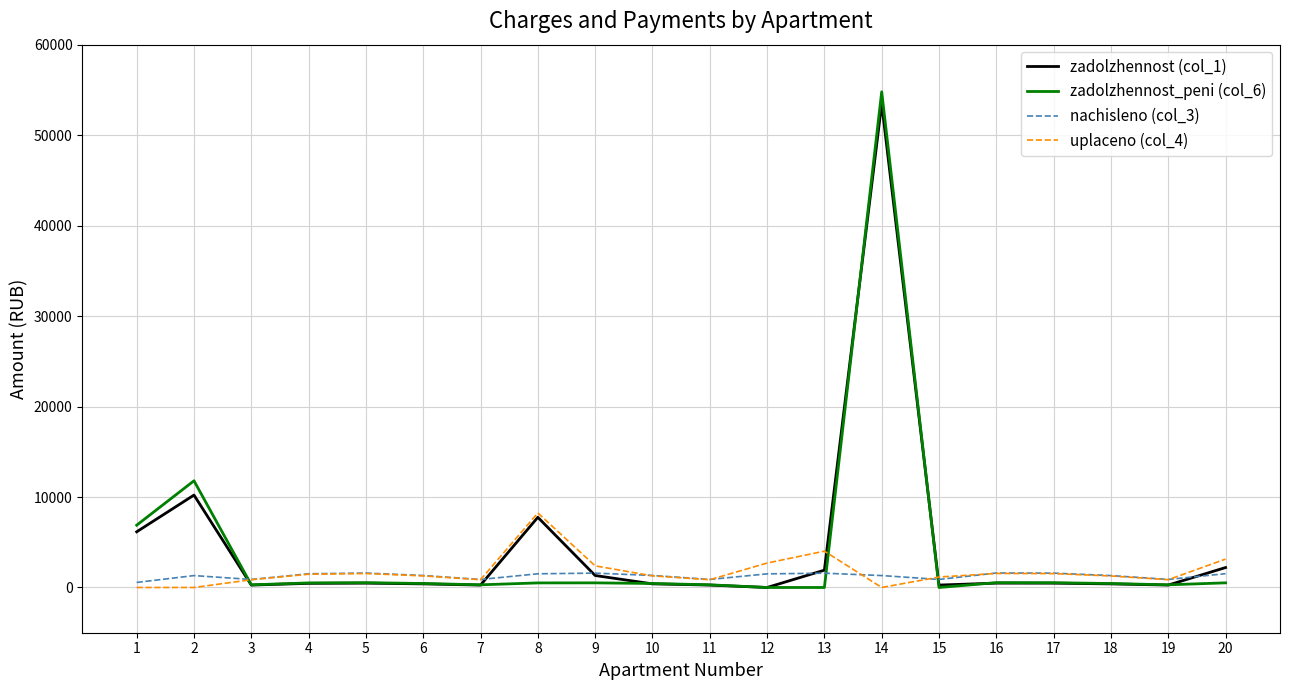

Is the value of uplaceno (col_4) at 8 greater than the value of nachisleno (col_3) at 14?

Yes